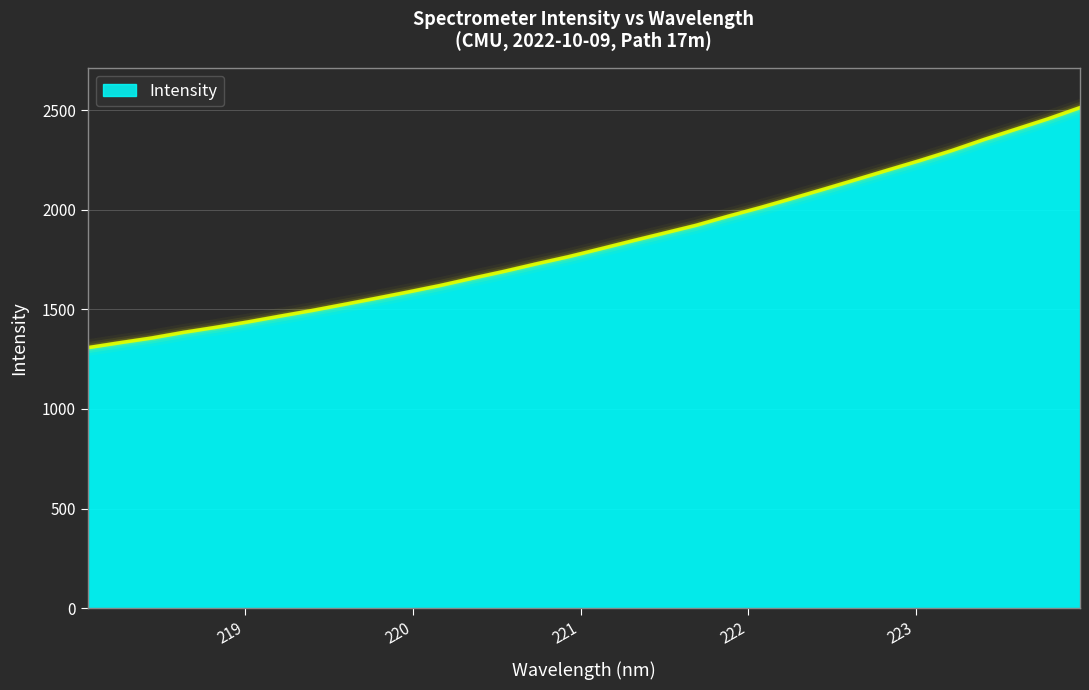

What is the minimum value shown in the chart?

1307.6